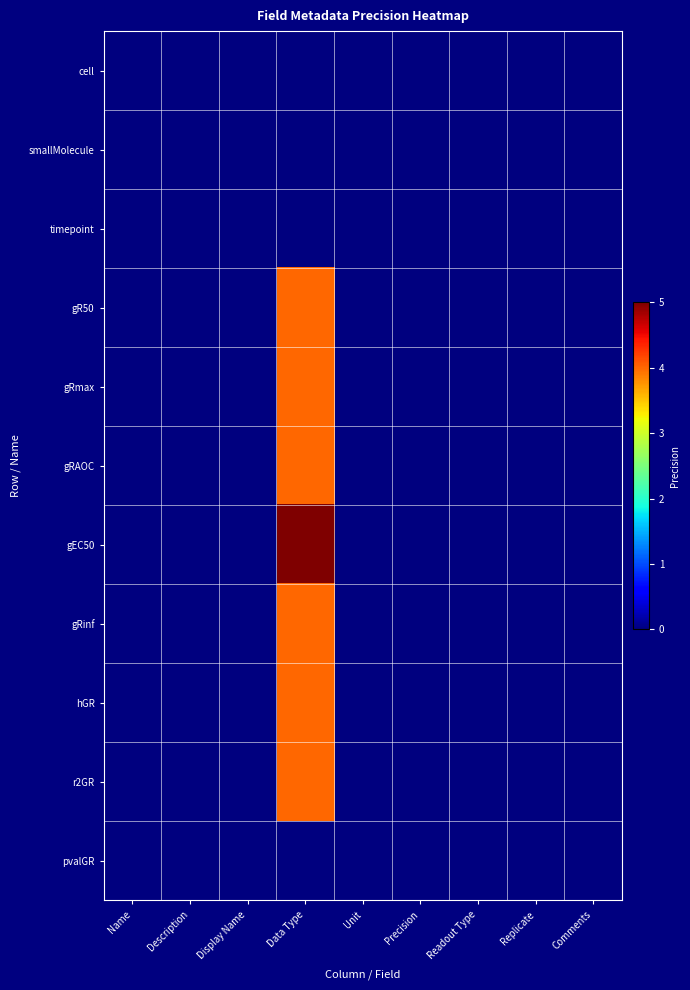

Reading right to left, extract all data points from this chart.

cell: Comments=0	Replicate=0	Readout Type=0	Precision=0	Unit=0	Data Type=0	Display Name=0	Description=0	Name=0
smallMolecule: Comments=0	Replicate=0	Readout Type=0	Precision=0	Unit=0	Data Type=0	Display Name=0	Description=0	Name=0
timepoint: Comments=0	Replicate=0	Readout Type=0	Precision=0	Unit=0	Data Type=0	Display Name=0	Description=0	Name=0
gR50: Comments=0	Replicate=0	Readout Type=0	Precision=0	Unit=0	Data Type=4	Display Name=0	Description=0	Name=0
gRmax: Comments=0	Replicate=0	Readout Type=0	Precision=0	Unit=0	Data Type=4	Display Name=0	Description=0	Name=0
gRAOC: Comments=0	Replicate=0	Readout Type=0	Precision=0	Unit=0	Data Type=4	Display Name=0	Description=0	Name=0
gEC50: Comments=0	Replicate=0	Readout Type=0	Precision=0	Unit=0	Data Type=5	Display Name=0	Description=0	Name=0
gRinf: Comments=0	Replicate=0	Readout Type=0	Precision=0	Unit=0	Data Type=4	Display Name=0	Description=0	Name=0
hGR: Comments=0	Replicate=0	Readout Type=0	Precision=0	Unit=0	Data Type=4	Display Name=0	Description=0	Name=0
r2GR: Comments=0	Replicate=0	Readout Type=0	Precision=0	Unit=0	Data Type=4	Display Name=0	Description=0	Name=0
pvalGR: Comments=0	Replicate=0	Readout Type=0	Precision=0	Unit=0	Data Type=0	Display Name=0	Description=0	Name=0